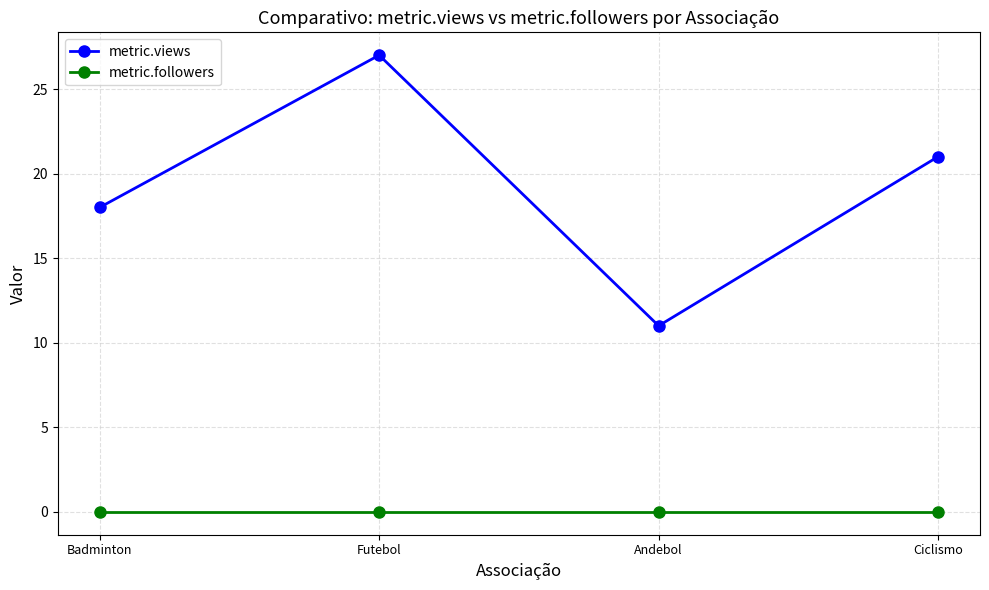

What position from the right is Badminton?

4